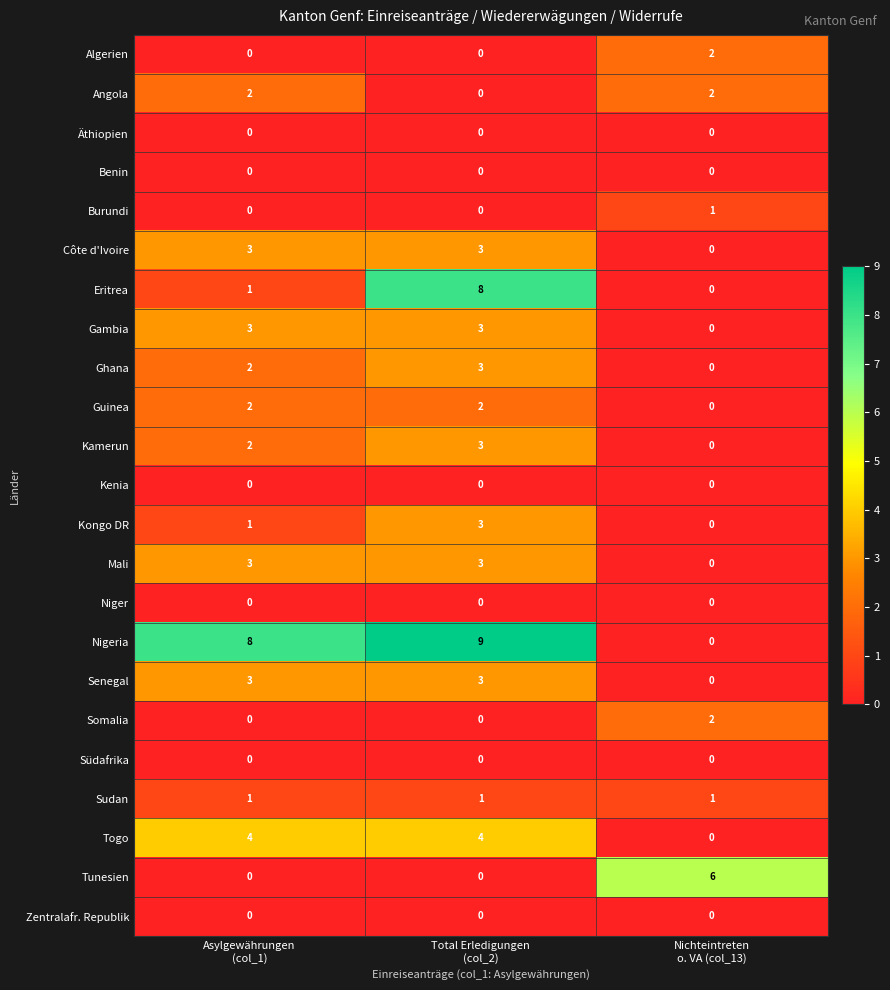

Count the number of data series in this chart.

23